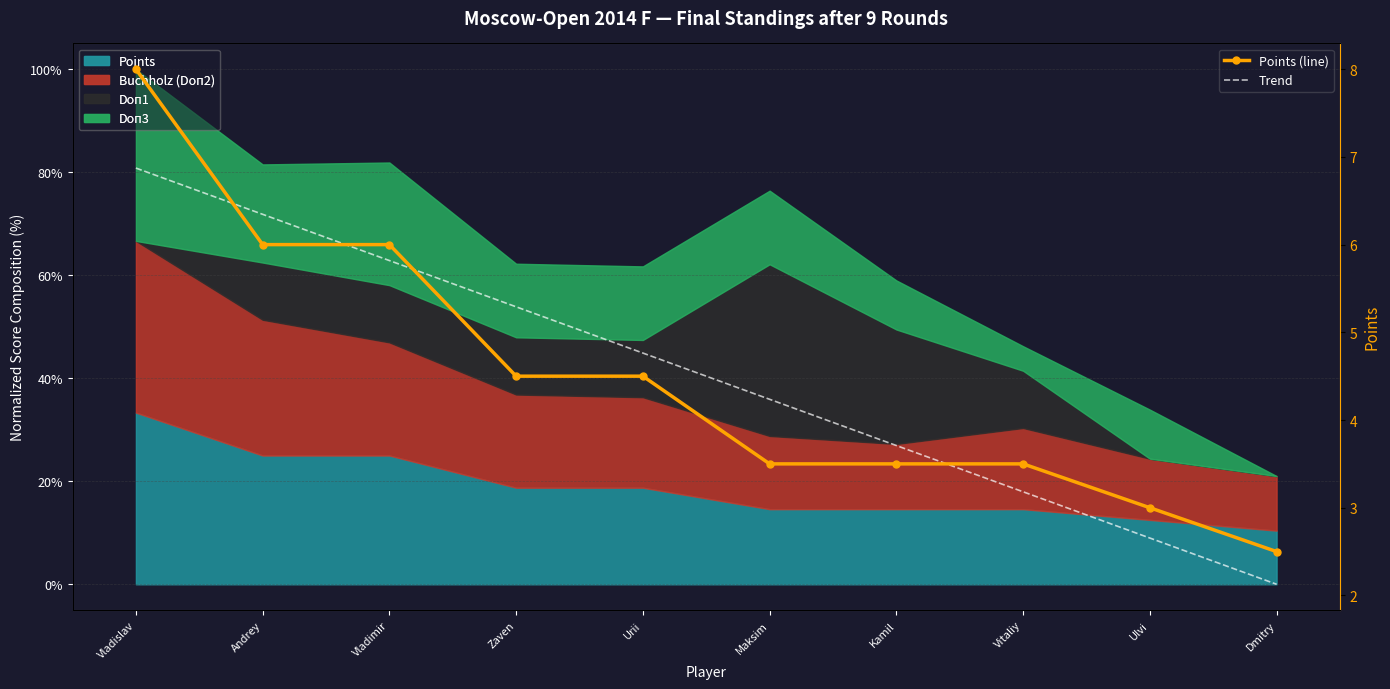

At Kamil, list the series in order from smallest to largest.

Points (line), Trend